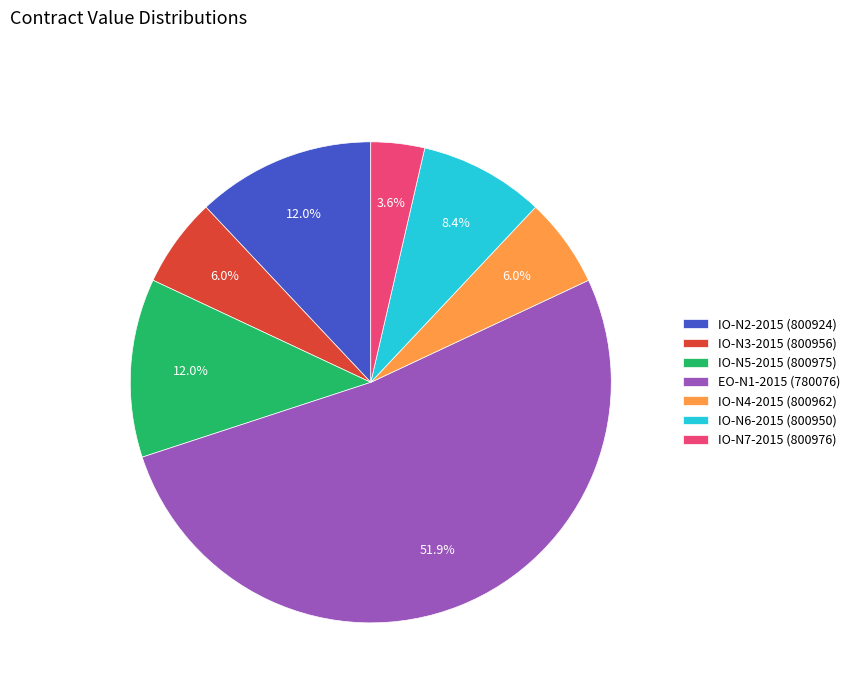

What is the largest slice in the pie chart?

EO-N1-2015 (780076)